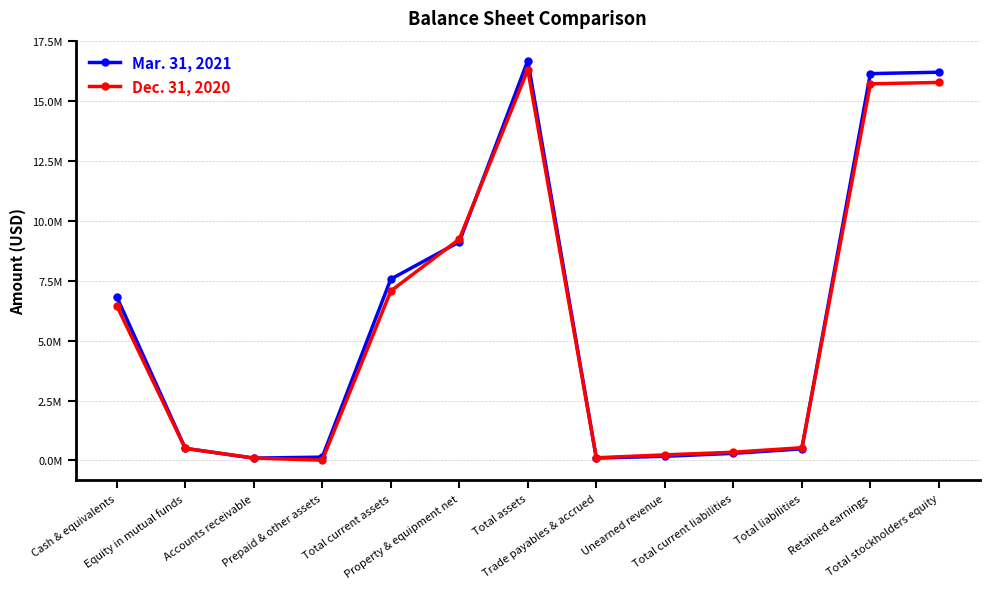

What is the value of the Dec. 31, 2020 point at the 7th from the left?

16316697